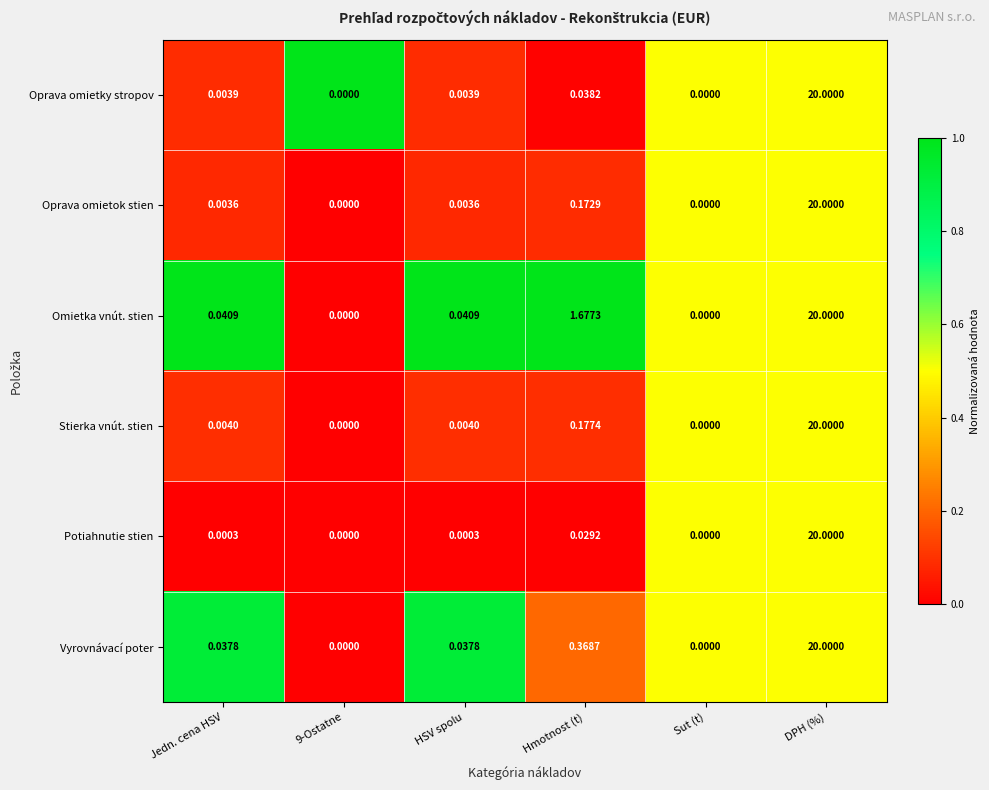

Which category has the highest value across all series?

DPH (%)